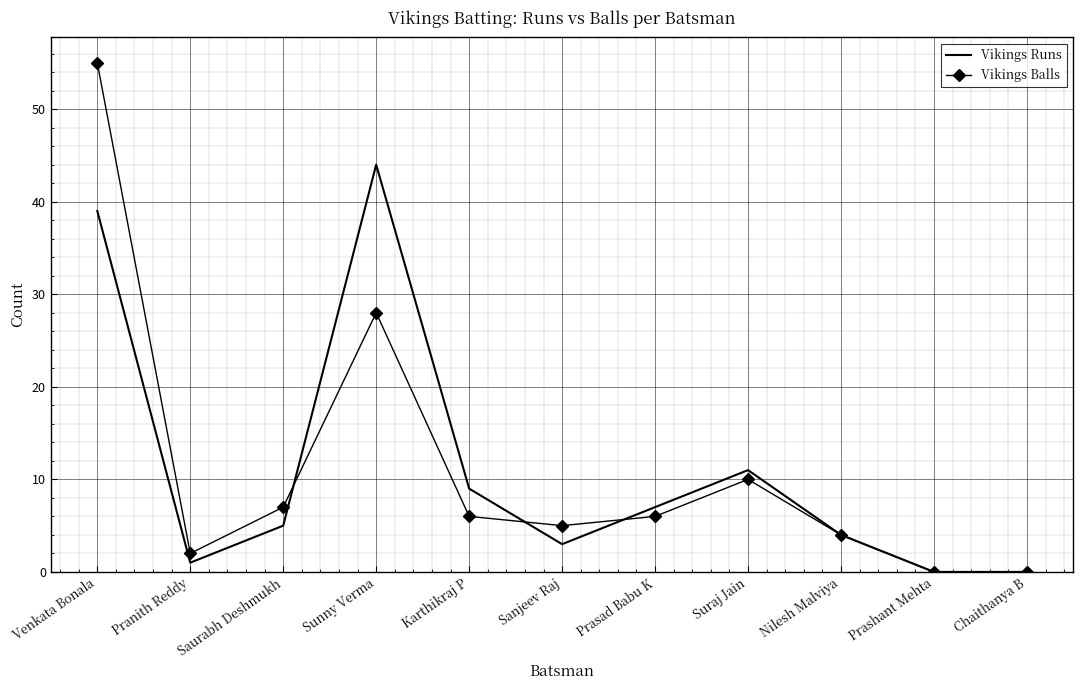

The Vikings Runs series shows 39 at Venkata Bonala. True or false?

True